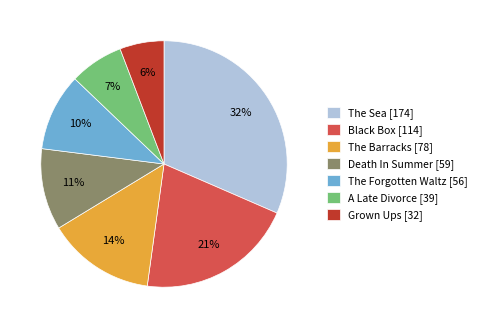

Which slice is the smallest?

Grown Ups